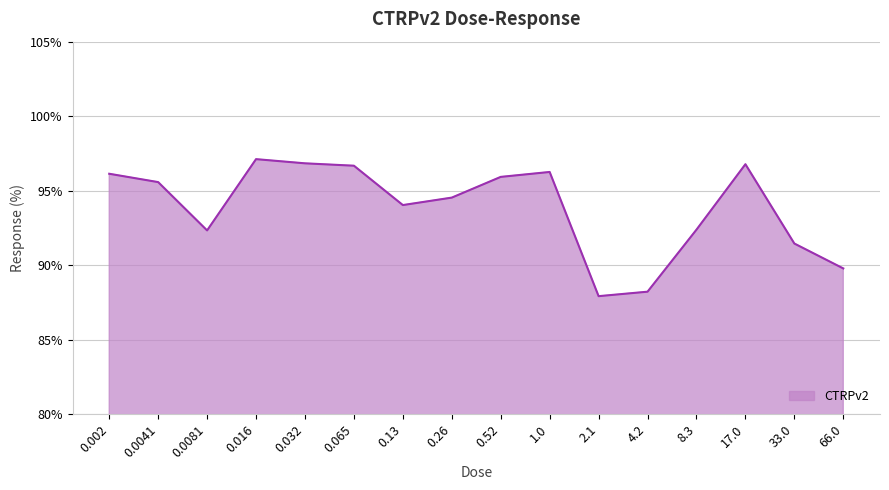

What is the difference between the values at 0.032 and 17.0?

0.1